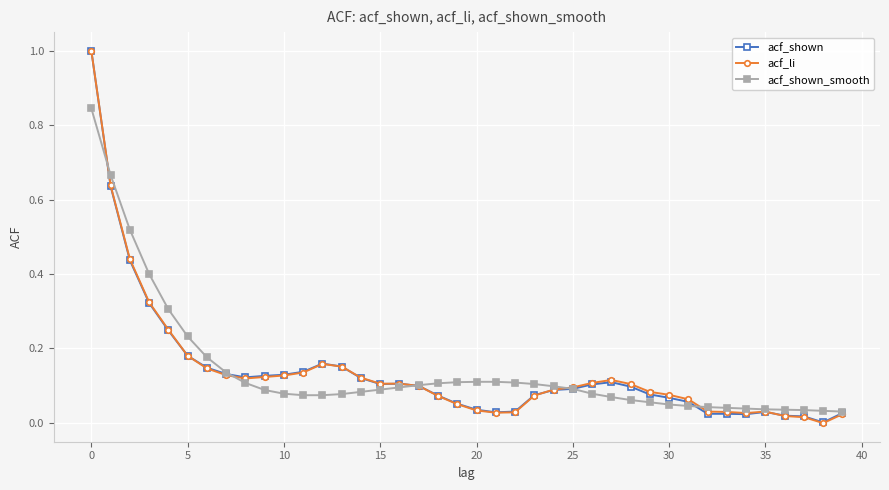

What is the highest value of the acf_li series?

1.0